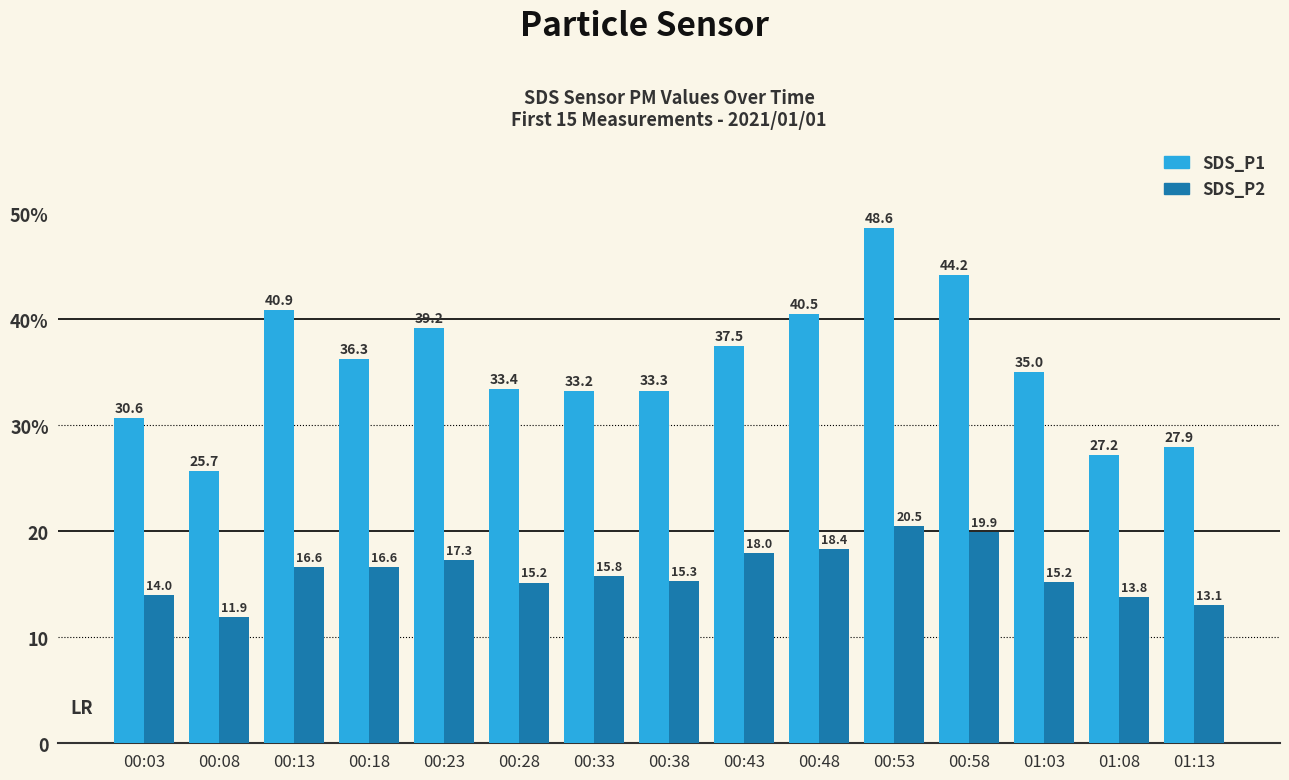

What is the maximum value for SDS_P1?

48.6